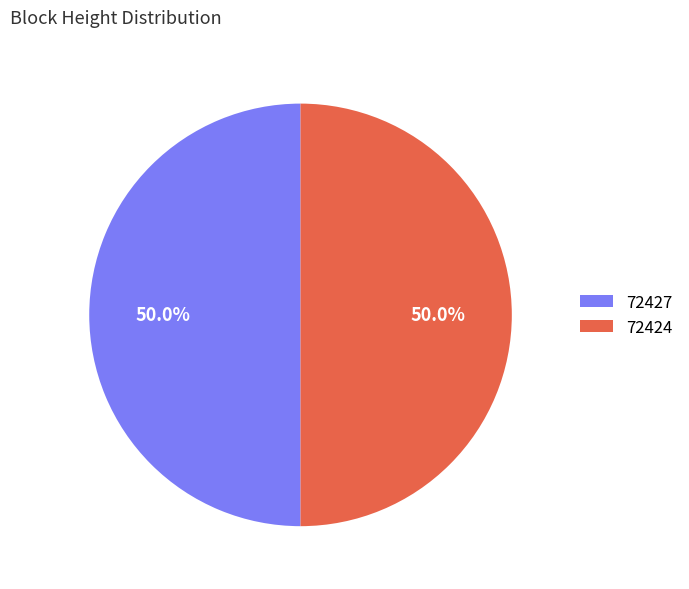

To the nearest percent, what percentage of the pie is 72424?

50%